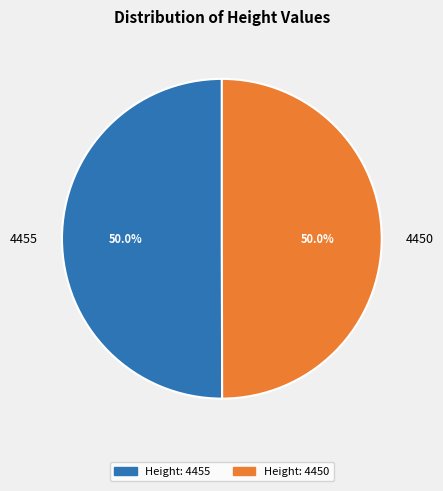

To the nearest percent, what is the average slice percentage?

50%